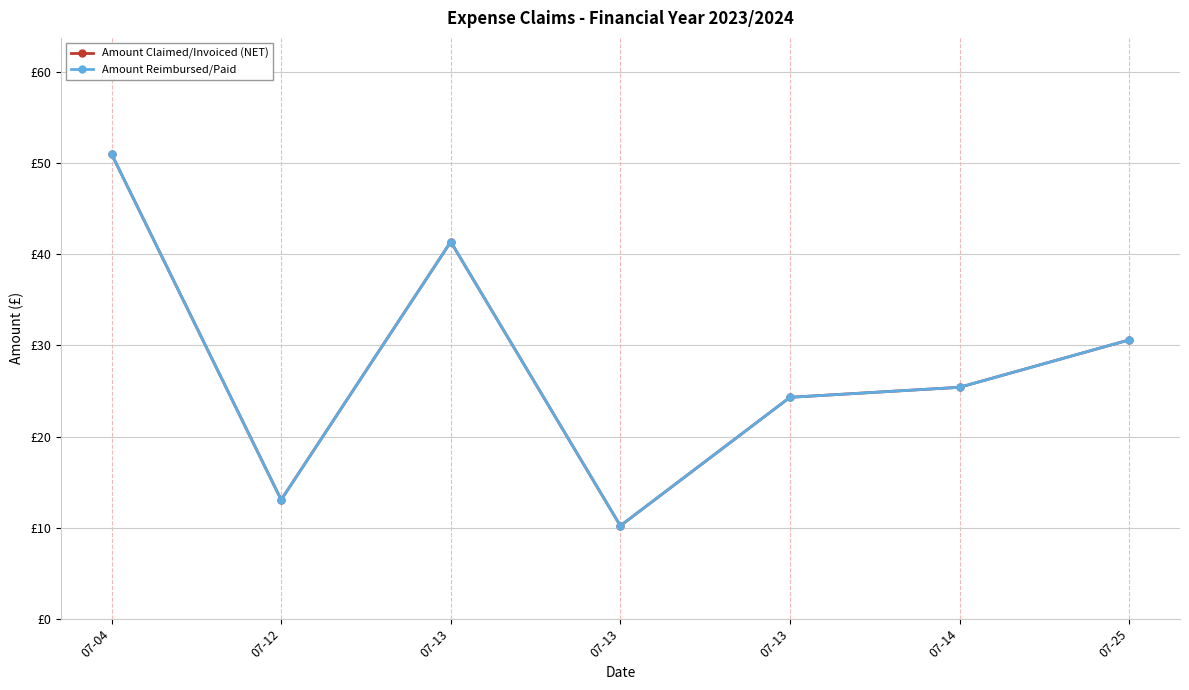

Is it true that Amount Claimed/Invoiced (NET) equals 48.2 at 07-25?

False